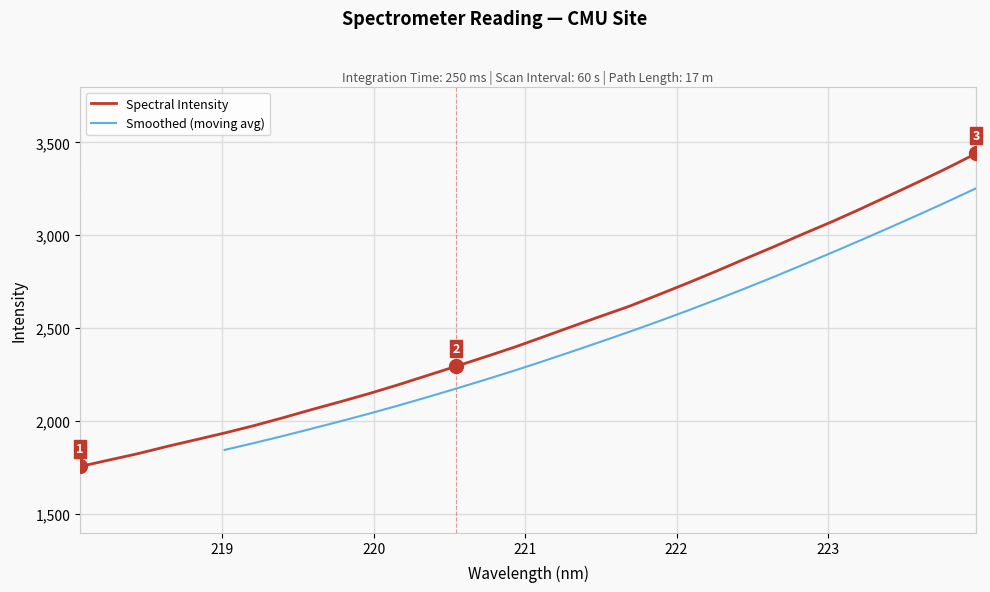

What is the label of the 22nd point from the right?

219.9712